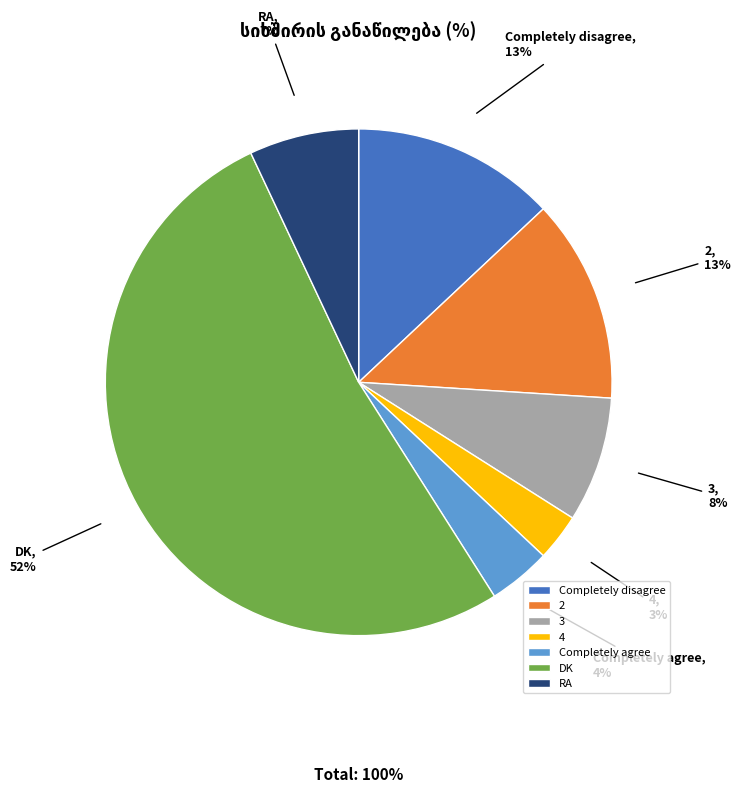

What is the ratio of the value at 4 to the value at RA?

0.4